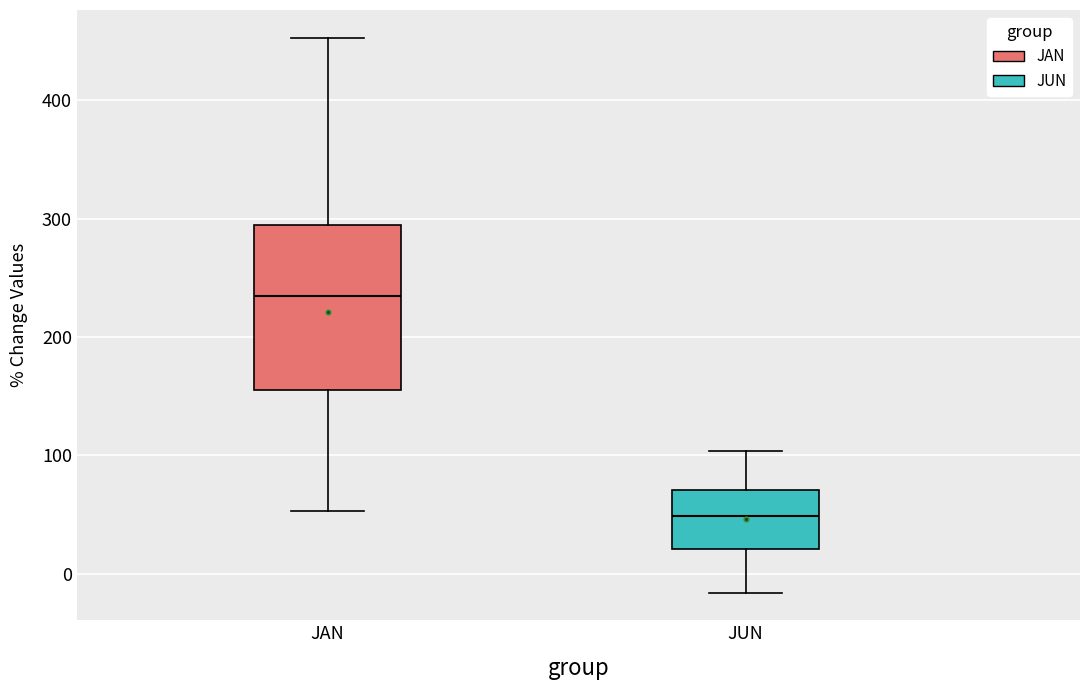

Reading left to right, transcribe this box plot: for each box, give where its median line is, the range the box spans, and where its two whiskers end, as read against the y-axis. The values are not printed on the chart, so give them approximately, as read against the axis.

JAN: median 230, box 160 to 290, whiskers 50 to 450
JUN: median 50, box 20 to 70, whiskers -20 to 100